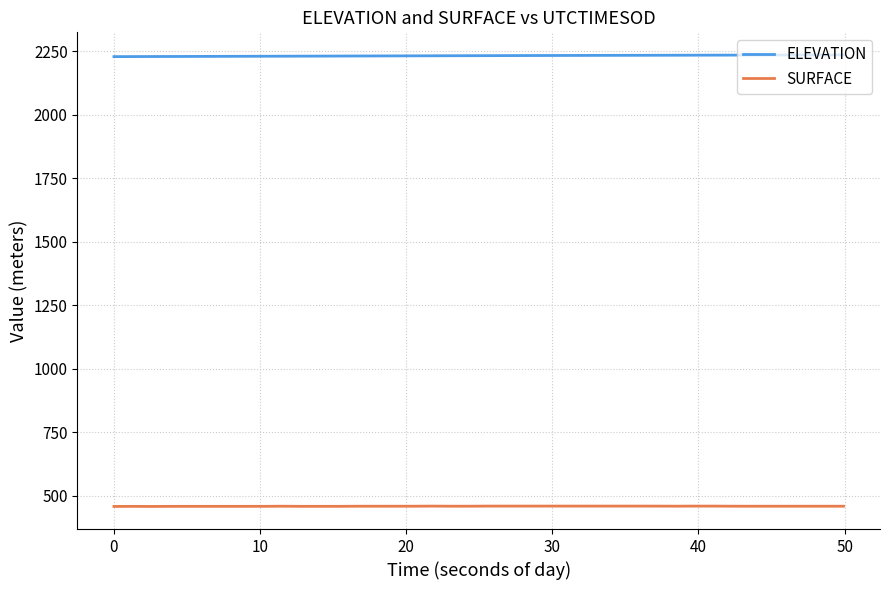

At how many categories does at least one series exceed 2043?

40